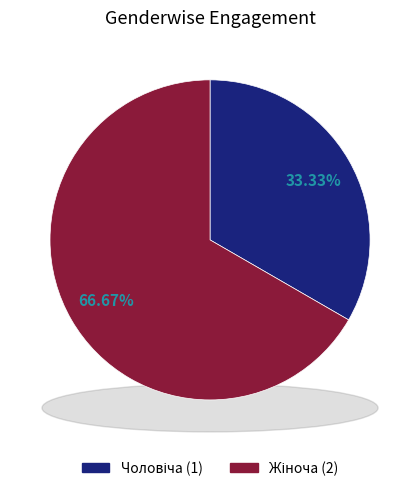

What is the smallest slice in the pie chart?

Чоловіча